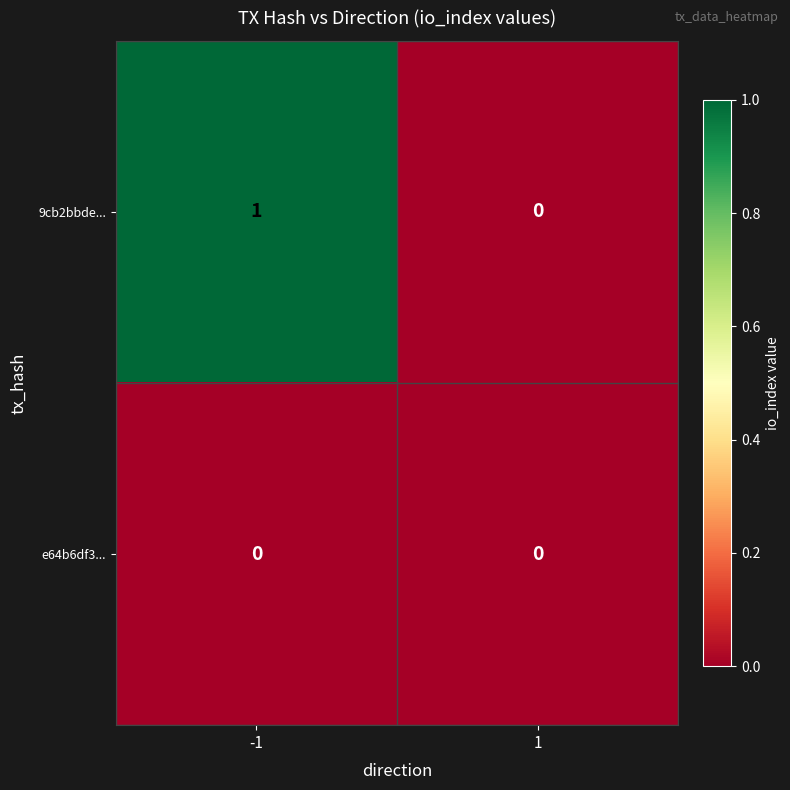

Rank the series by their maximum value, from lowest to highest.

e64b6df3..., 9cb2bbde...